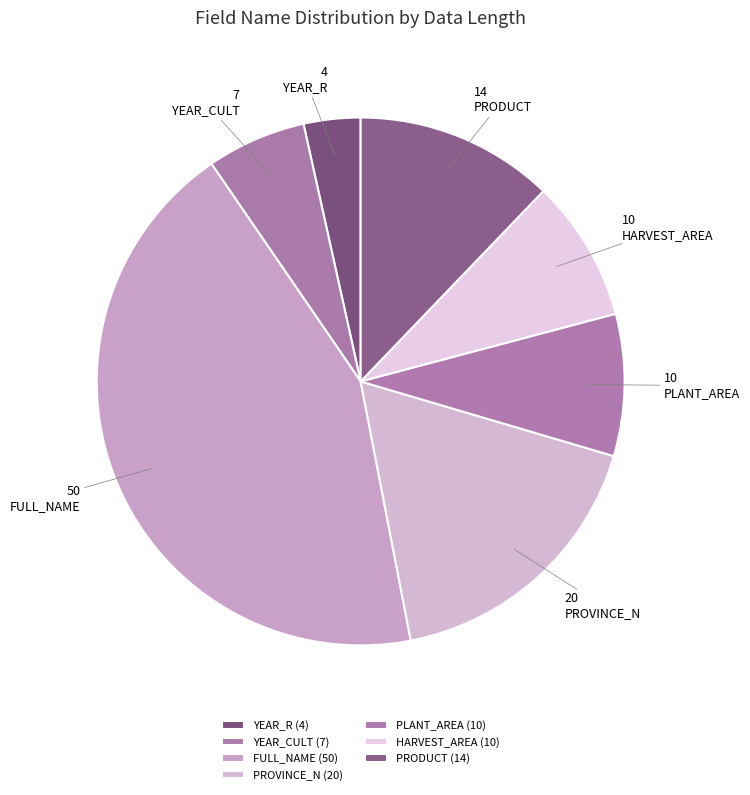

Which has a higher value, PLANT_AREA or PROVINCE_N?

PROVINCE_N